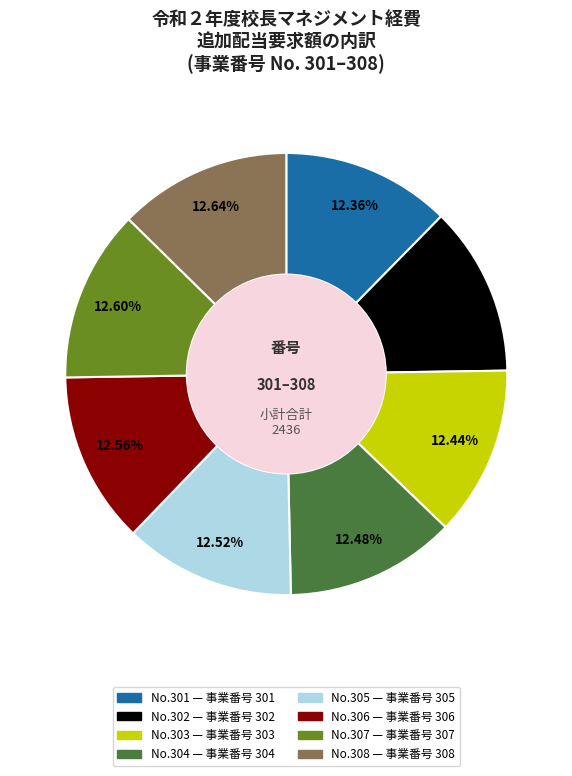

Is there any slice that represents more than half of the pie?

No